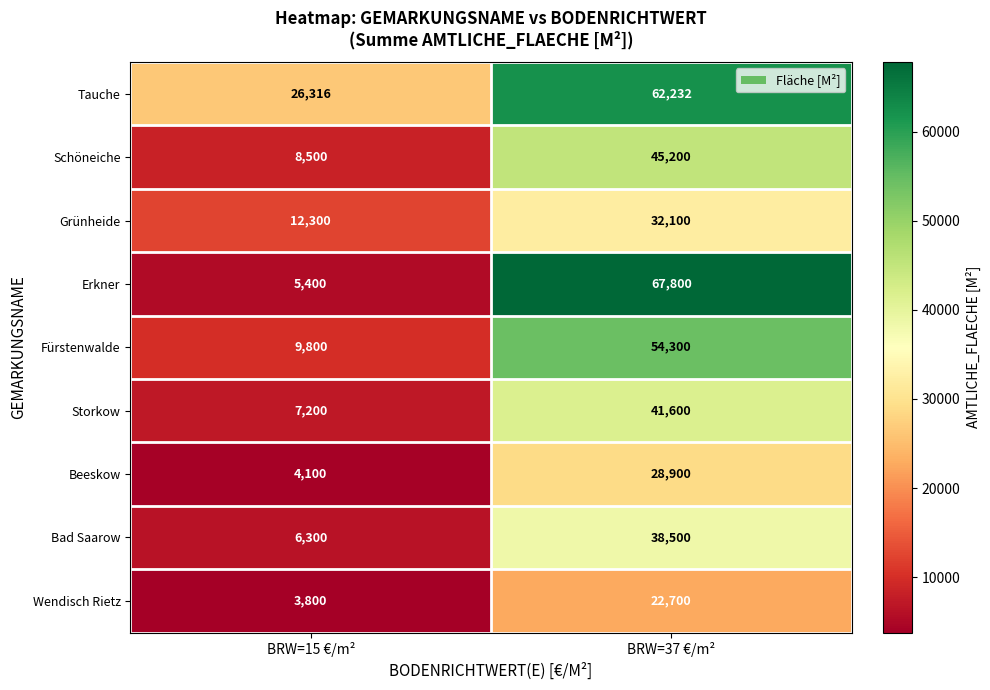

Rank the series at BRW=37 €/m² from lowest to highest value.

Wendisch Rietz, Beeskow, Grünheide, Bad Saarow, Storkow, Schöneiche, Fürstenwalde, Tauche, Erkner